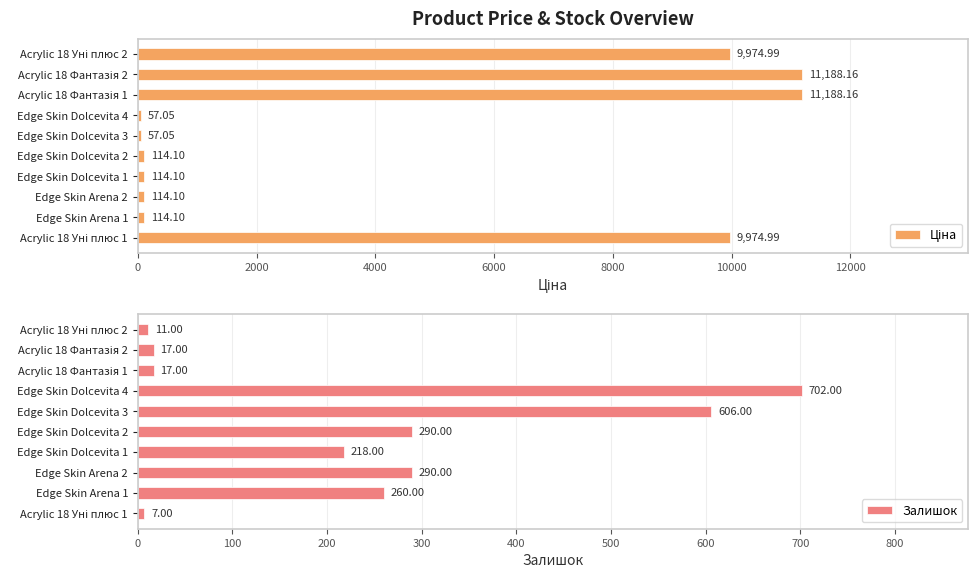

Reading left to right, list all the values displayed in this chart.

Ціна: 9975.0	114.1	114.1	114.1	114.1	57.0	57.0	11188.2	11188.2	9975.0
Залишок: 7.0	260.0	290.0	218.0	290.0	606.0	702.0	17.0	17.0	11.0